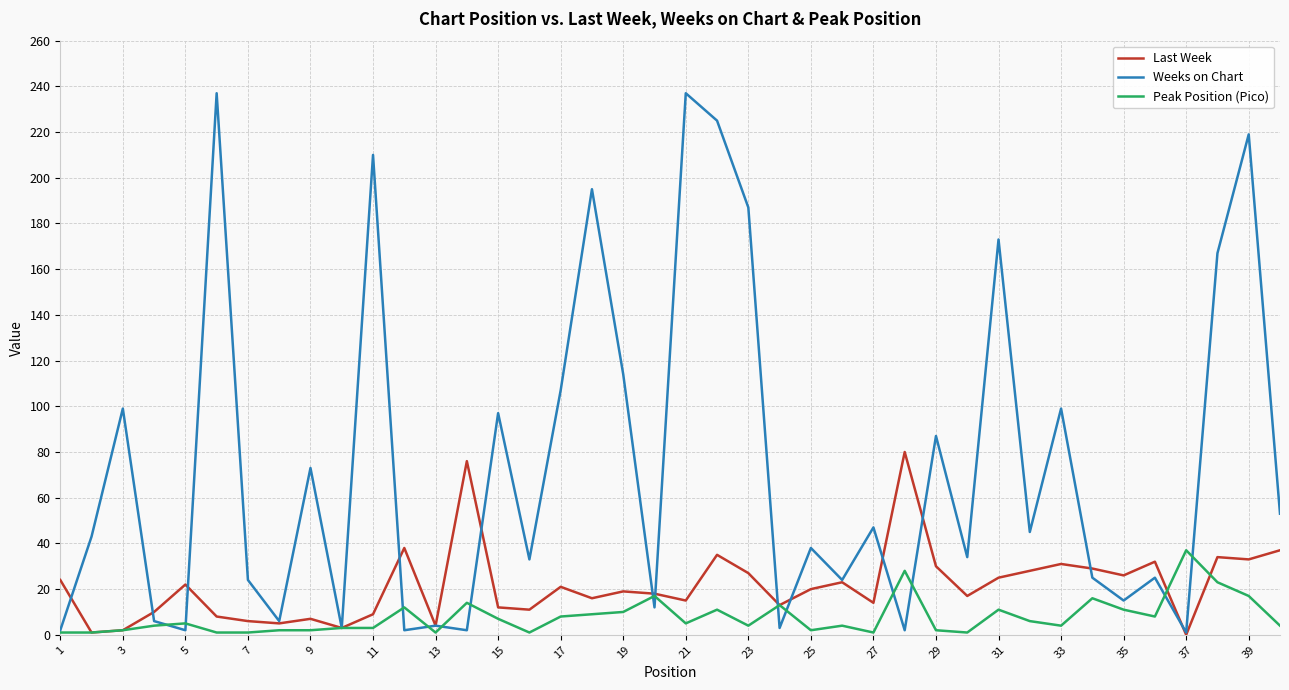

Which series has the widest spread of values?

Weeks on Chart